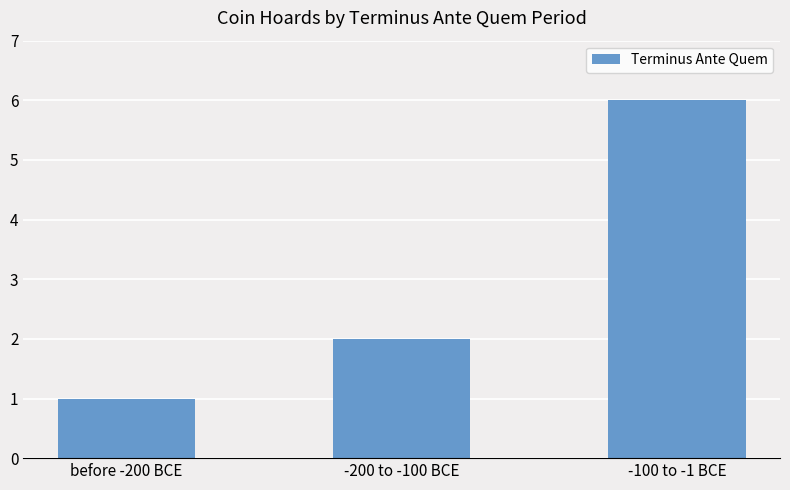

What is the approximate value at -100 to -1 BCE?

6